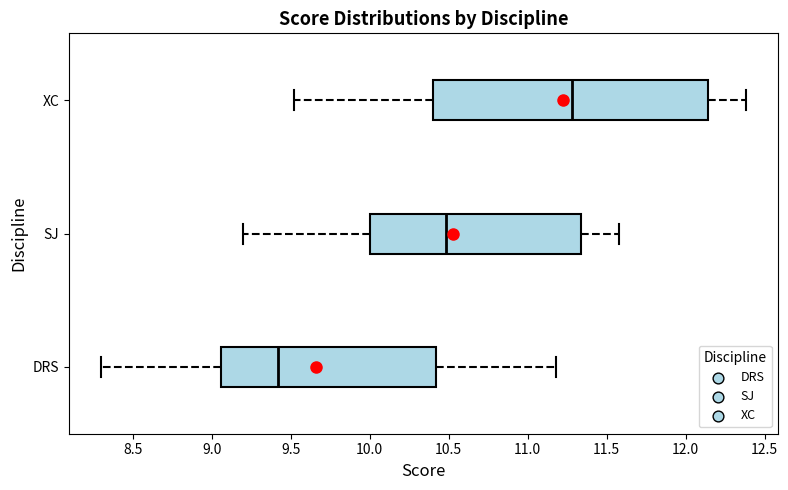

Where does the left whisker of the box for XC end on the x-axis? The values are not printed on the chart, so give them approximately, as read against the axis.

9.50